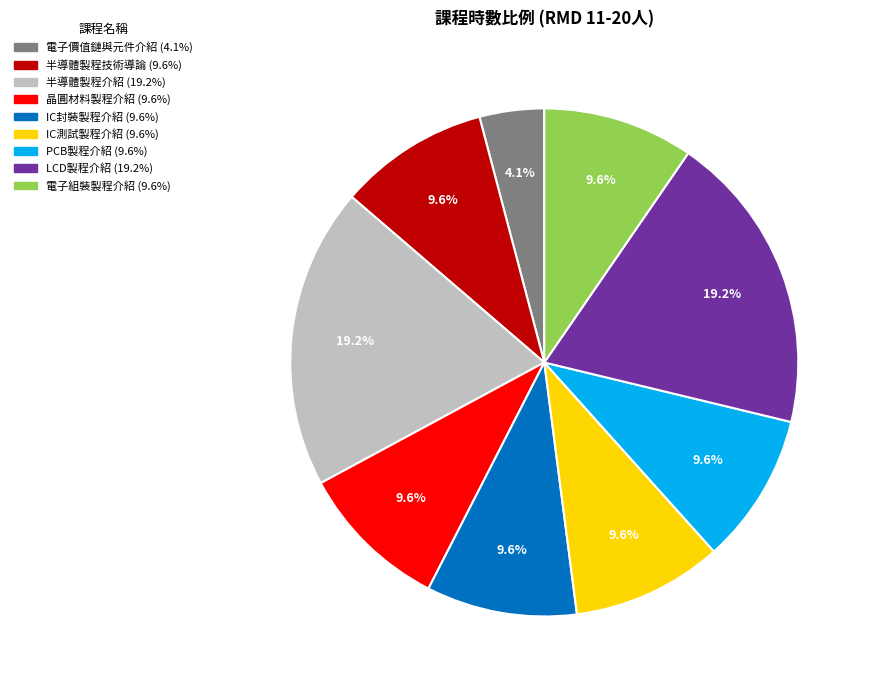

Which slice is the smallest?

電子價值鏈與元件介紹